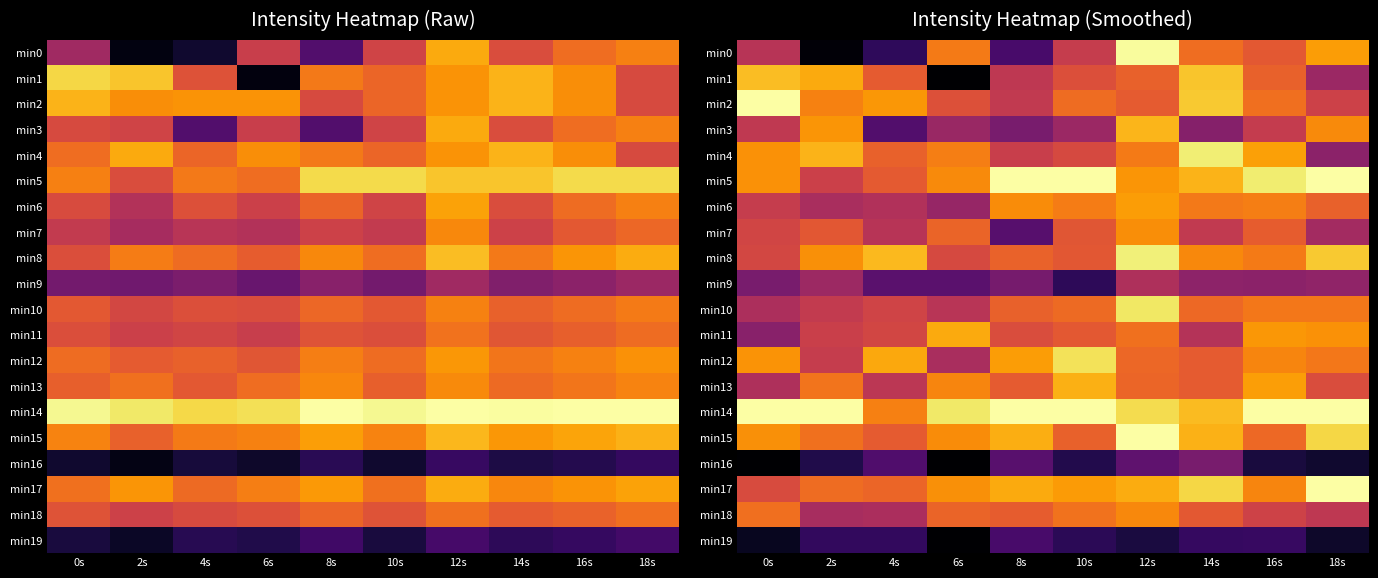

Rank the series at 6s from lowest to highest value.

min1, min16, min19, min9, min6, min3, min12, min10, min8, min2, min18, min7, min0, min4, min13, min5, min15, min17, min11, min14